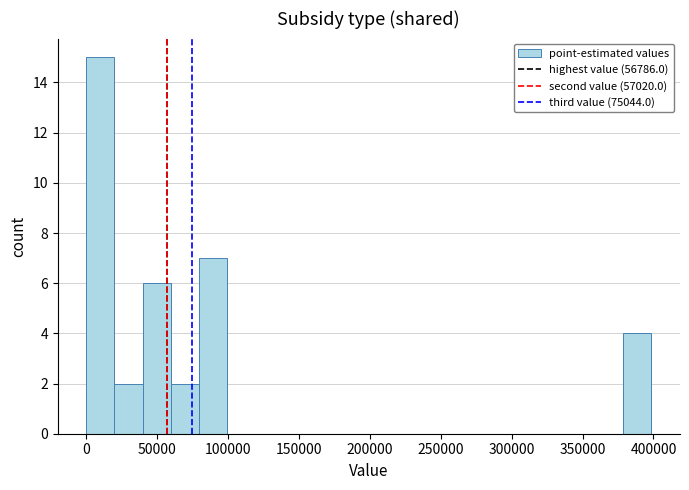

Read against the x-axis, roughly where is the centre of the tallest bar?

10000